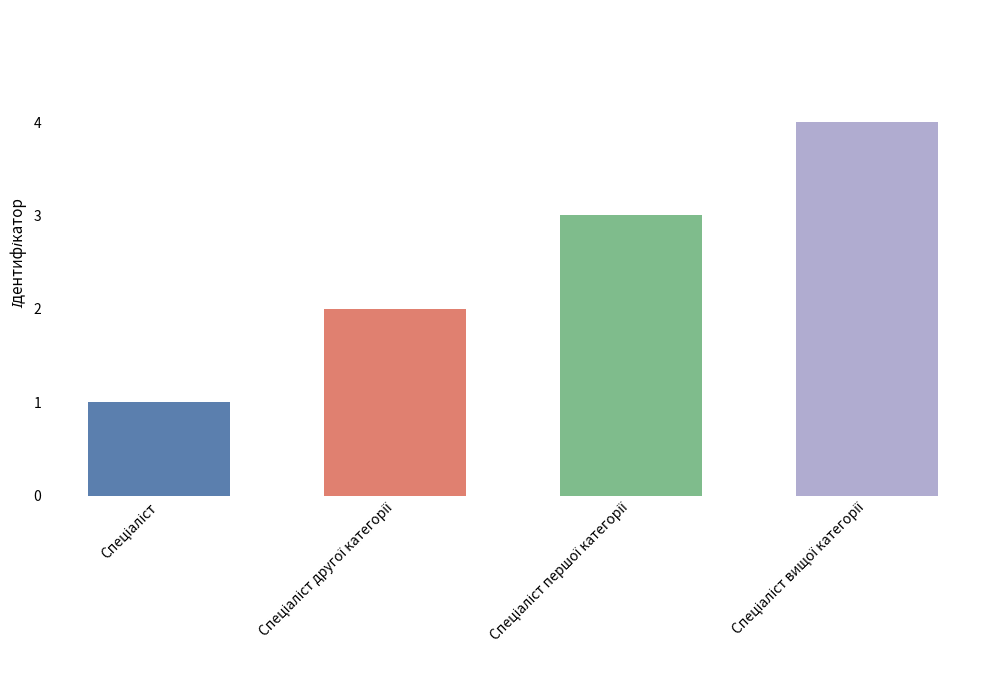

What is the difference between the maximum and minimum values?

3